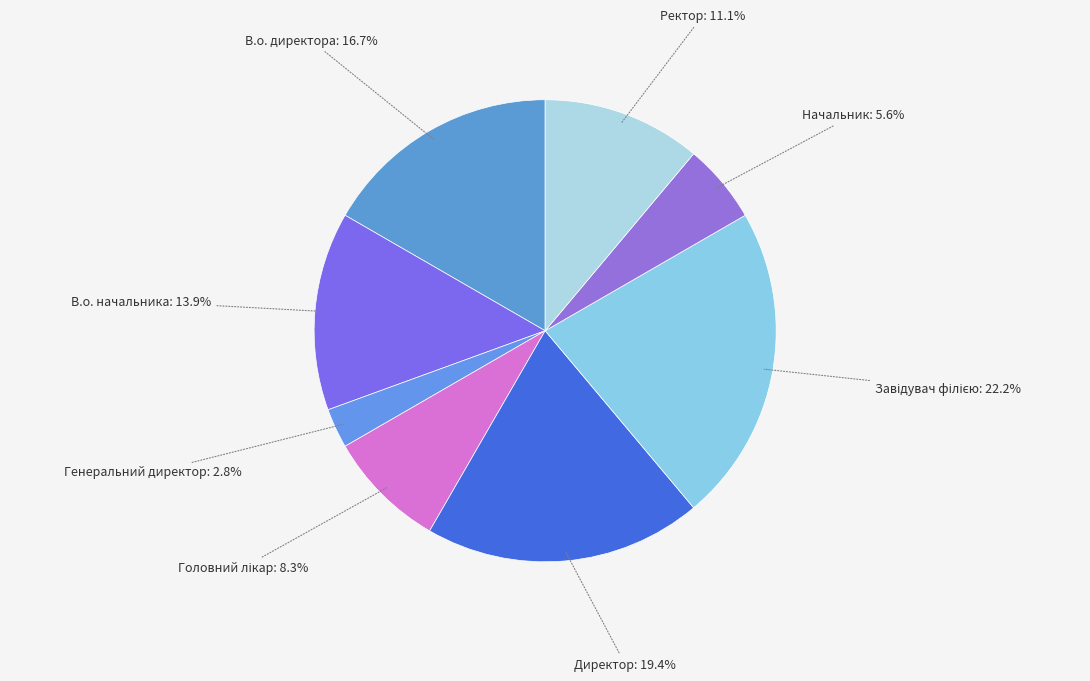

How many segments does this pie chart have?

8